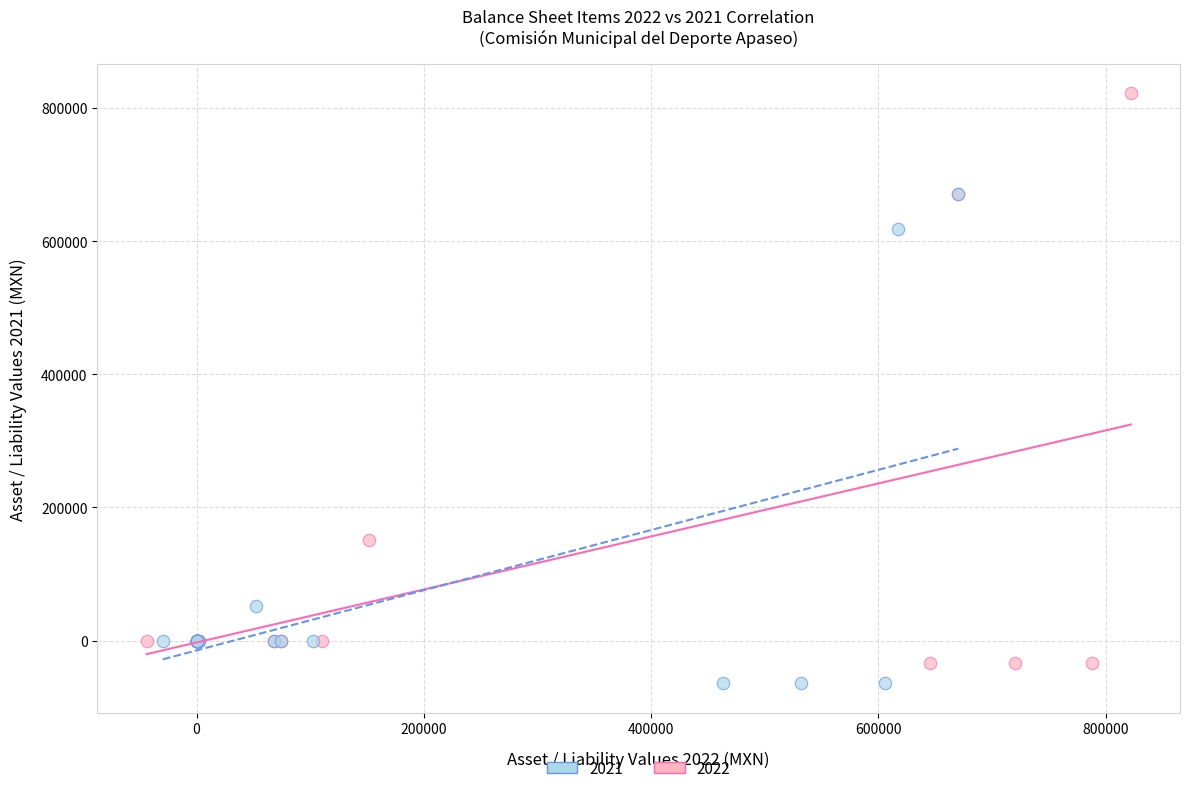

Which series has the widest spread of Y values?

2022